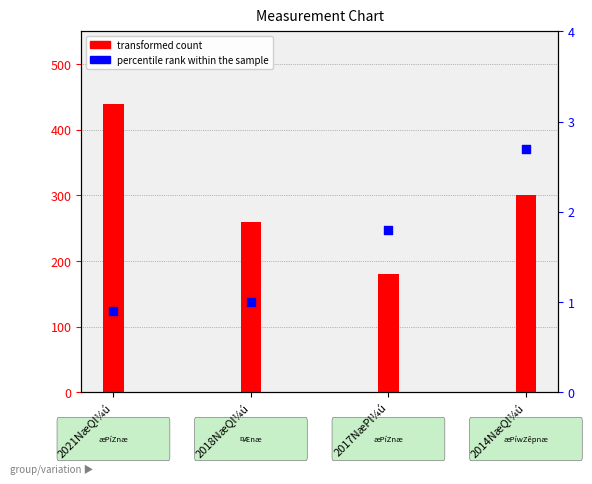

Is the value of percentile rank within the sample at 2014NæQl¼ú greater than the value of transformed count at 2018NæQl¼ú?

No